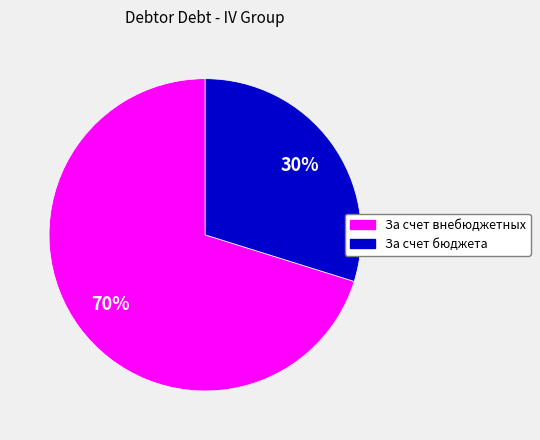

Does any single category account for the majority?

Yes